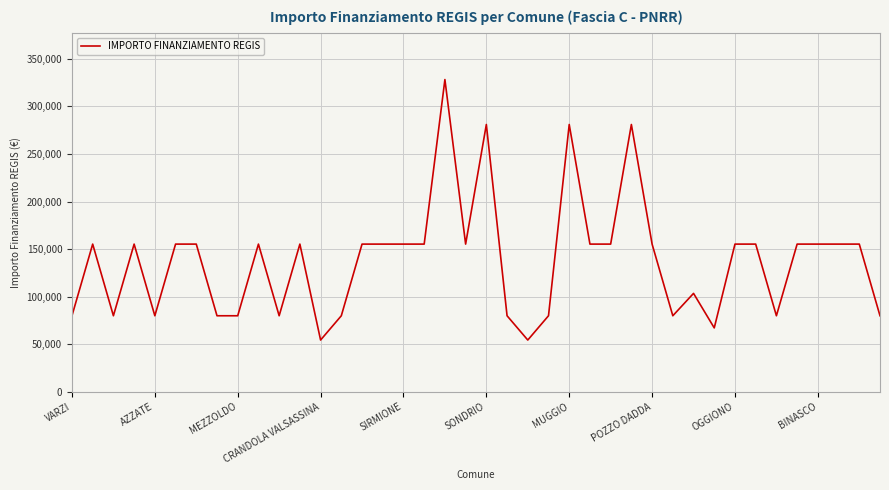

What is the minimum value shown in the chart?

54412